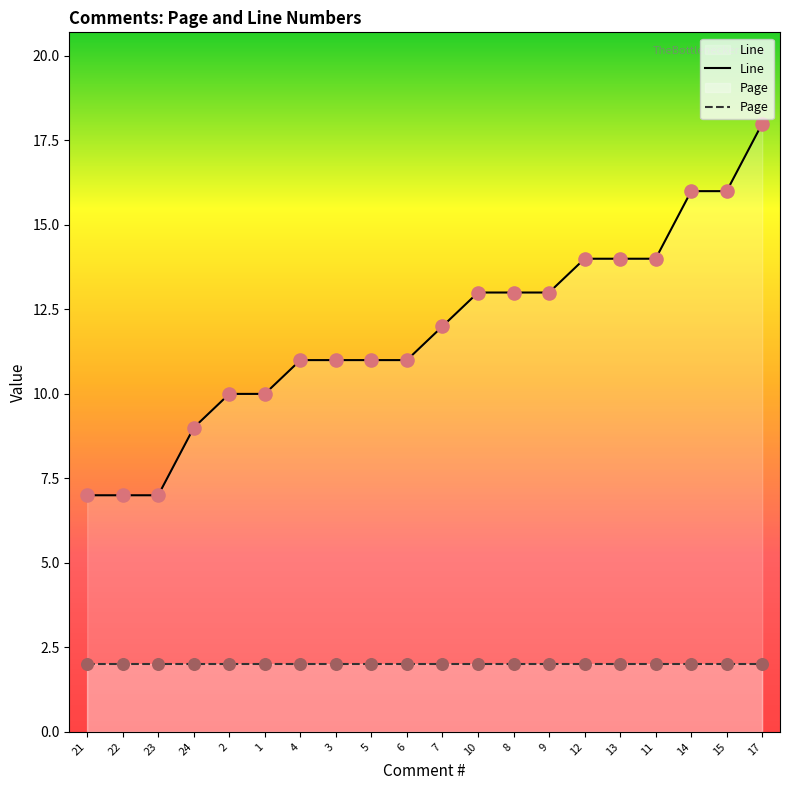

What is the ratio of the value at 9 to the value at 21?

1.9